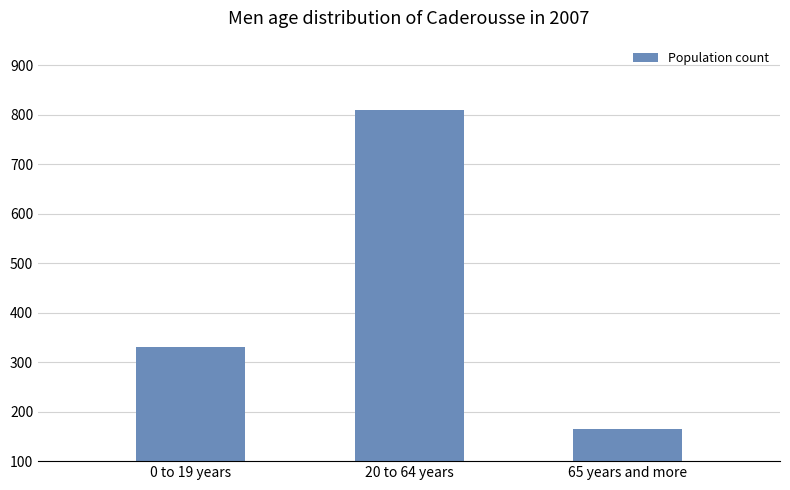

Rank the categories by value from lowest to highest.

65 years and more, 0 to 19 years, 20 to 64 years